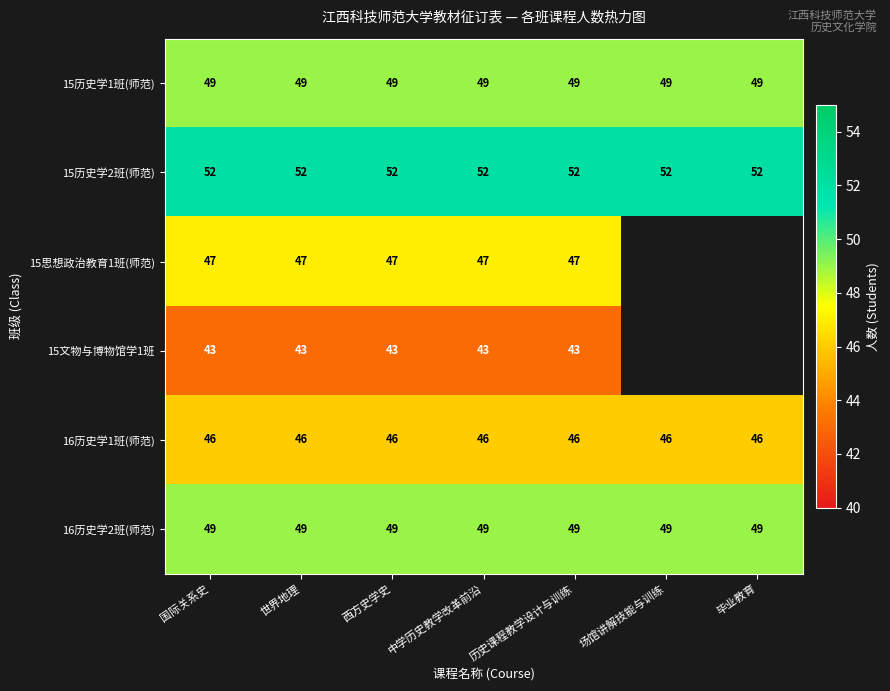

Between 中学历史教学改革前沿 and 世界地理, which is larger?

中学历史教学改革前沿